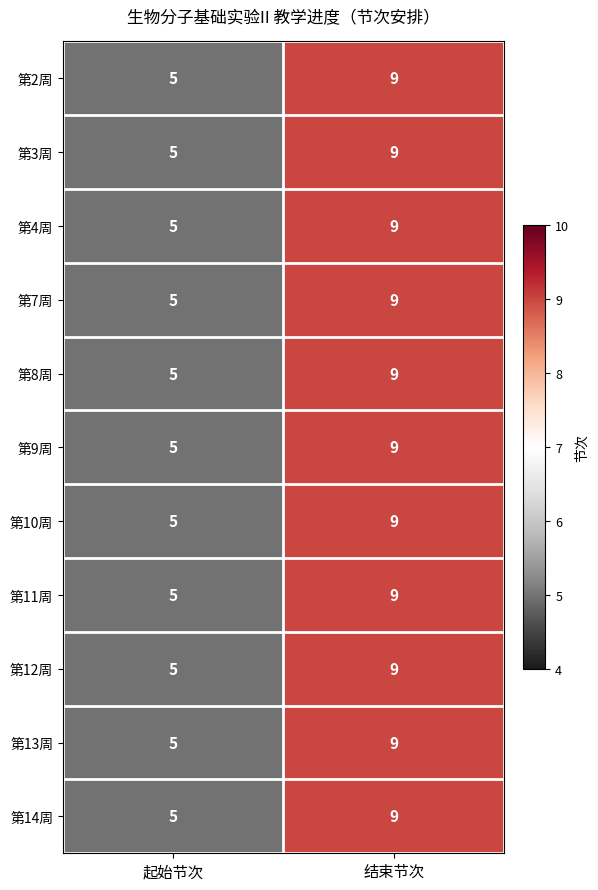

What value does the 第8周 series have at 结束节次?

9